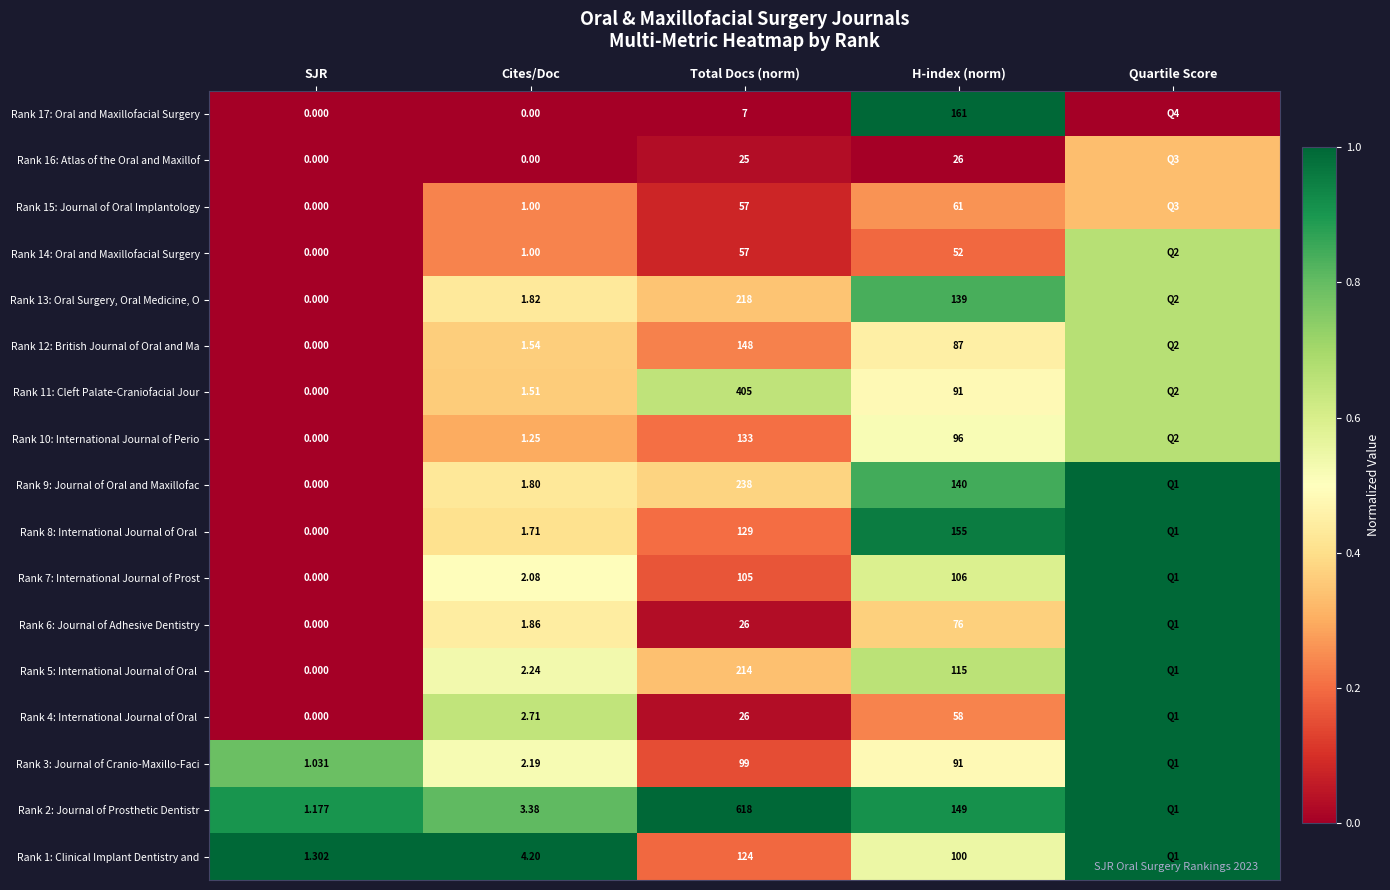

Is the value of Rank 2: Journal of Prosthetic Dentistr at H-index (norm) greater than the value of Rank 10: International Journal of Perio at Total Docs (norm)?

Yes